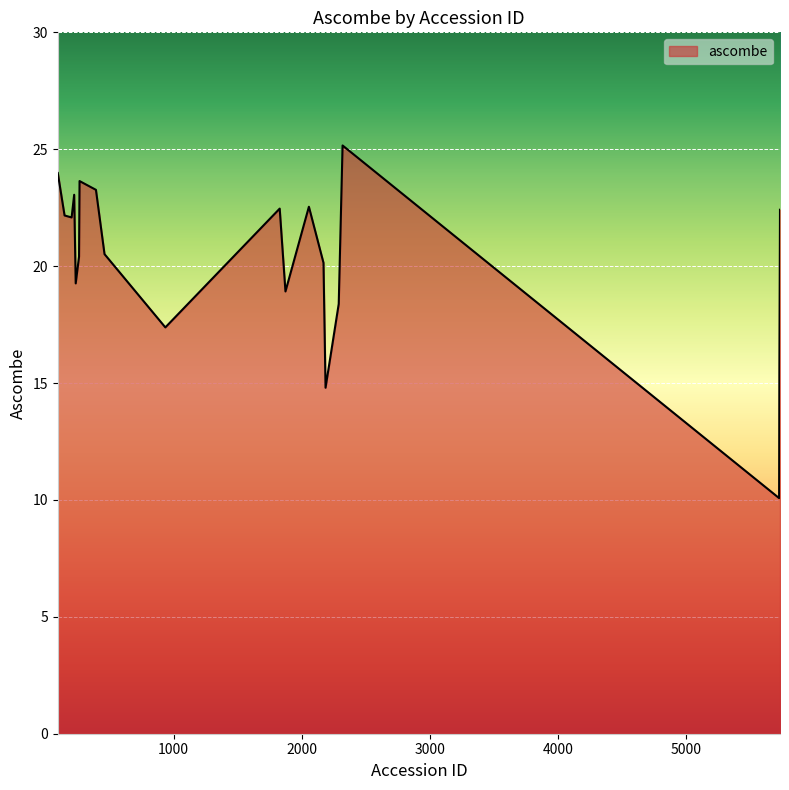

What is the difference between the maximum and minimum values?

15.1